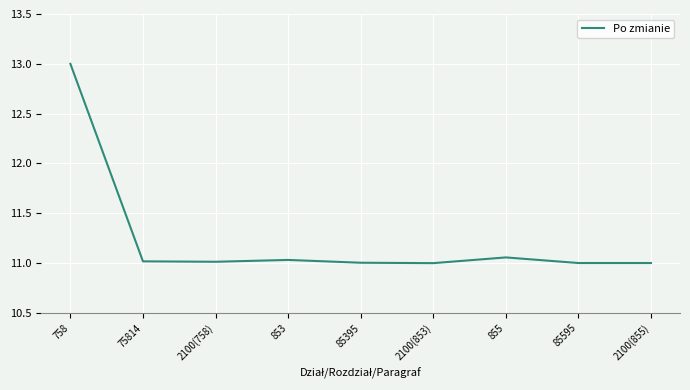

What is the ratio of the value at 85595 to the value at 2100(855)?

1.0